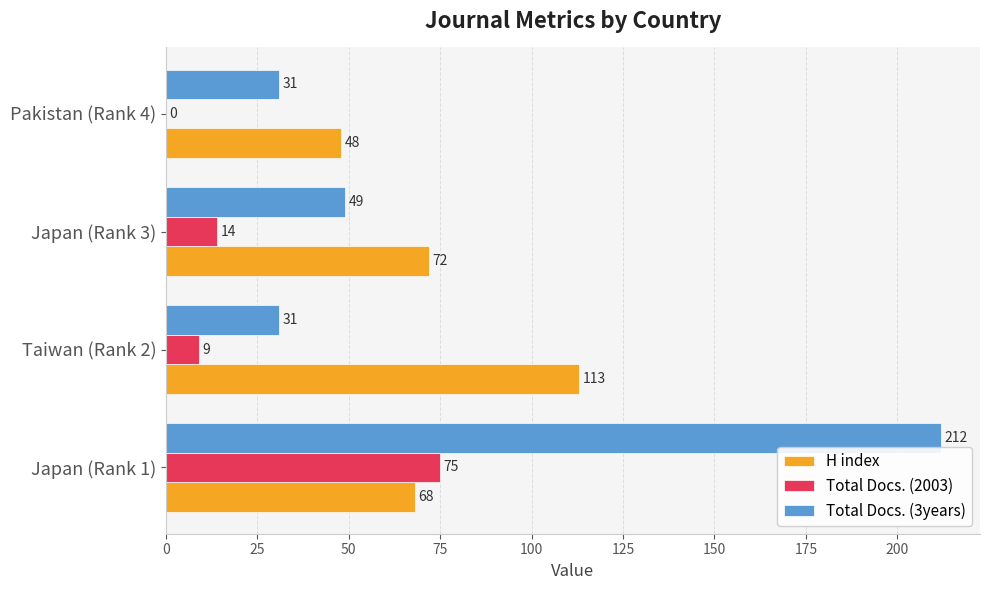

Which label corresponds to the largest value in the chart?

Japan (Rank 1)